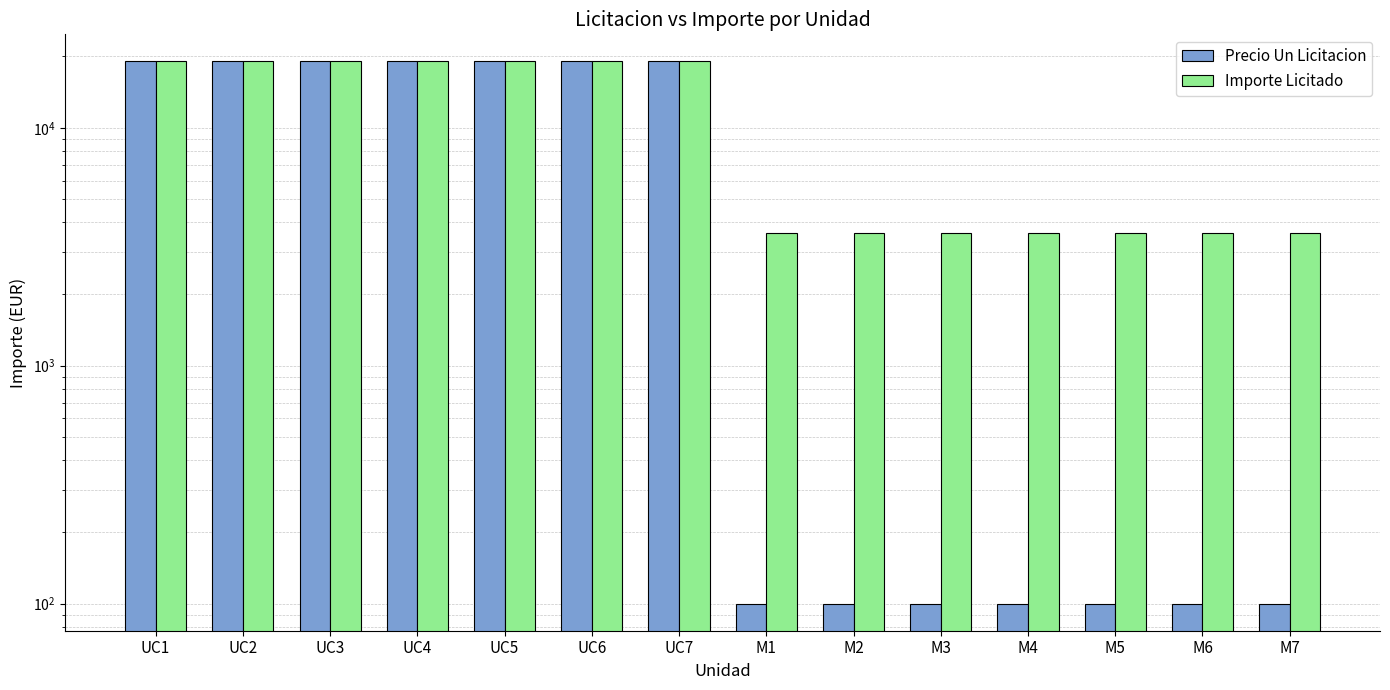

Count the Precio Un Licitacion values in the range 100 to 19000.

14